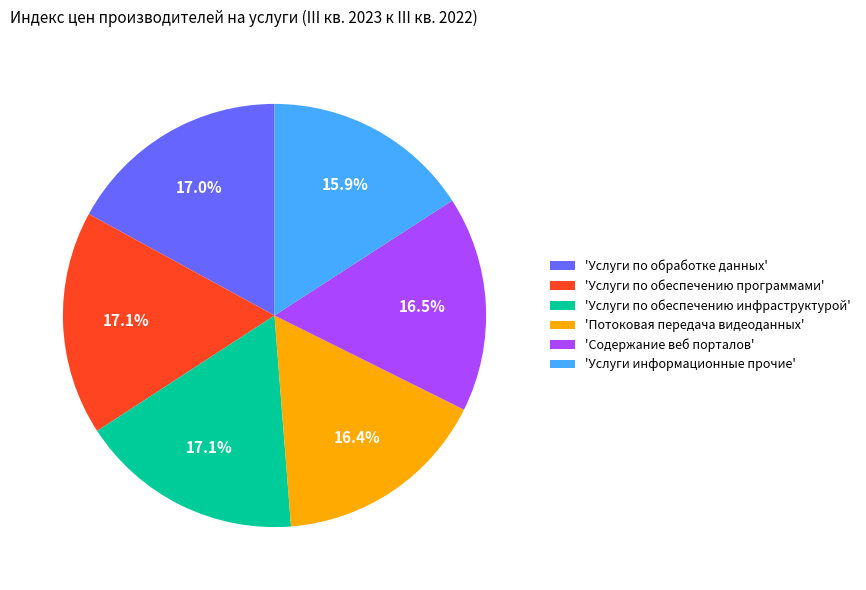

What is the ratio of the value at 'Потоковая передача видеоданных' to the value at 'Услуги по обеспечению программами'?

1.0